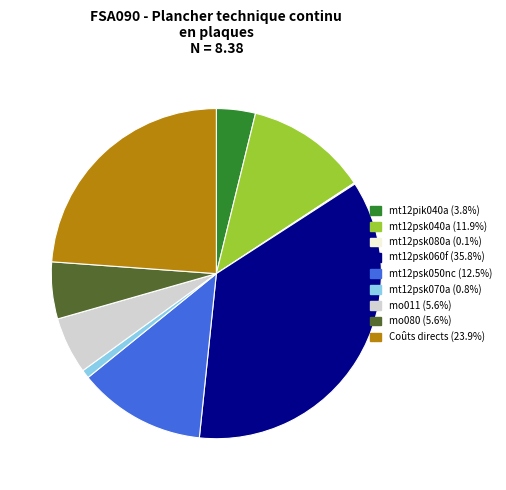

Which slice is the largest?

mt12psk060f